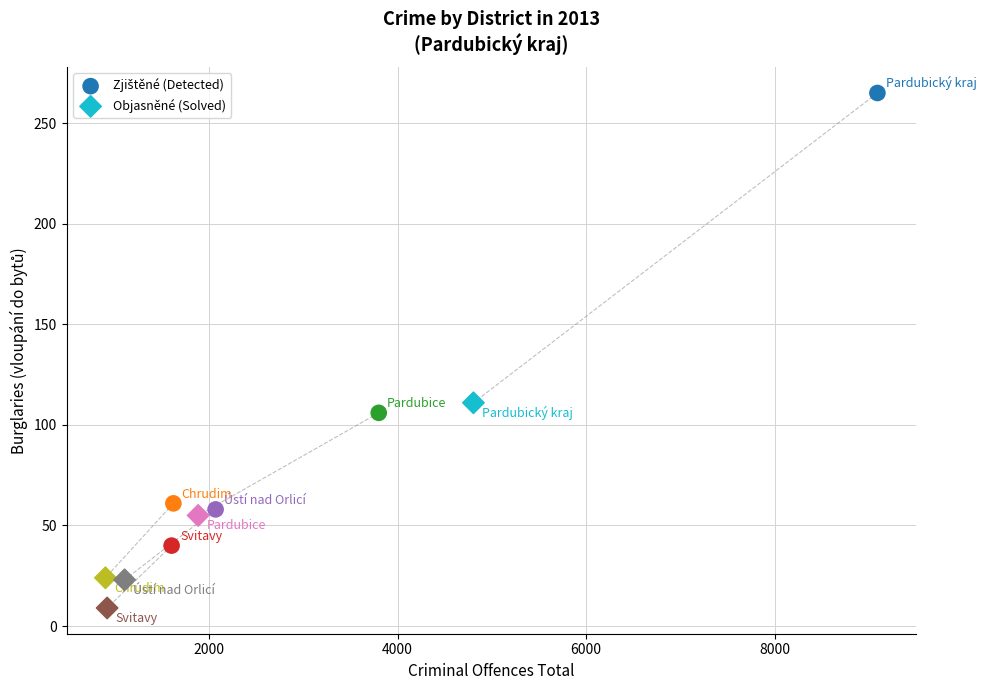

Which series contains the lowest Y value?

Objasněné (Solved)